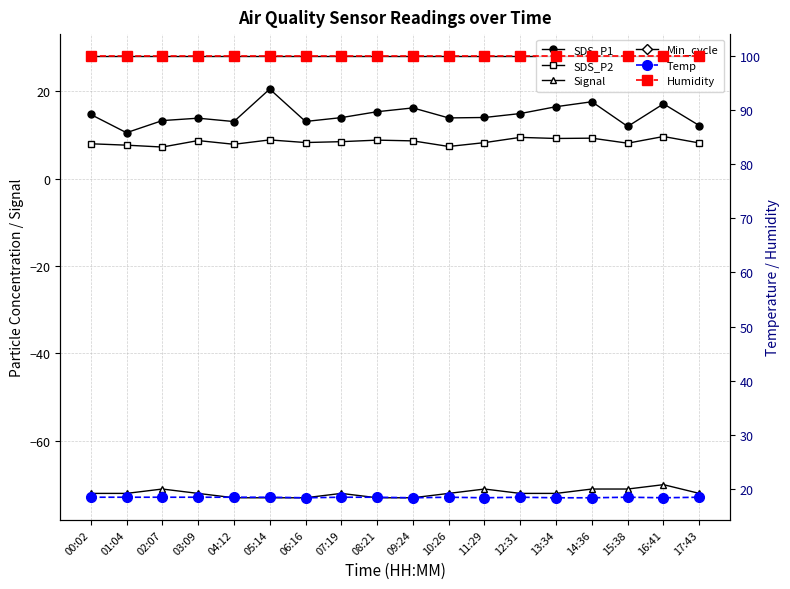

Where is the first local minimum for SDS_P1?

01:04